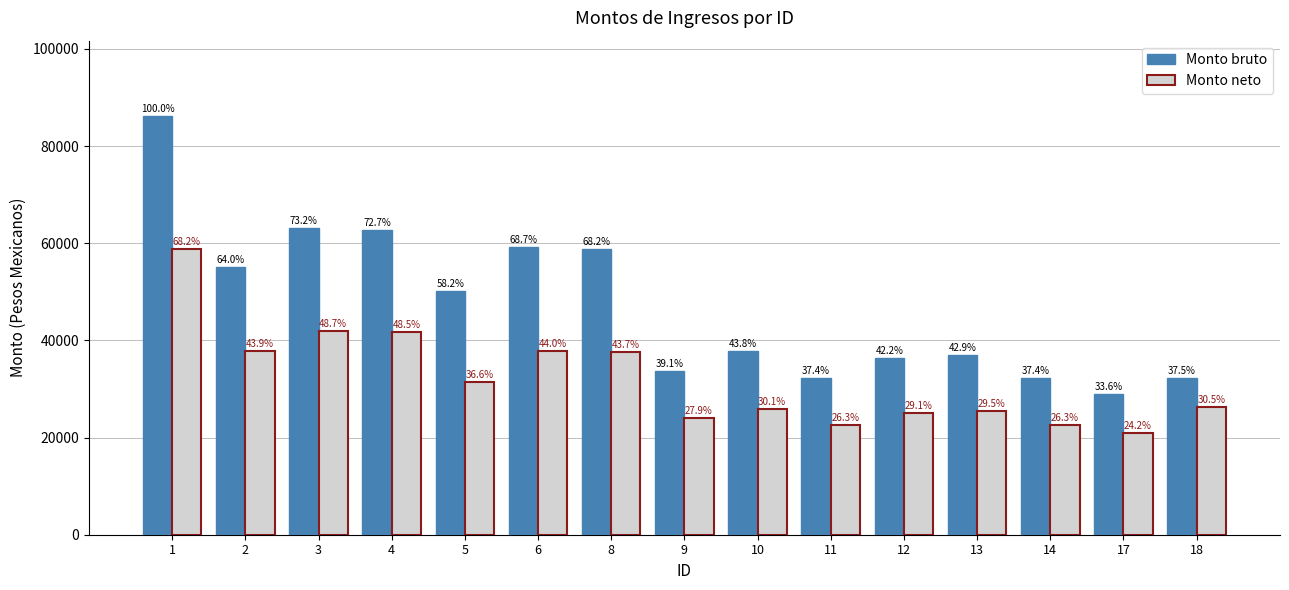

What is the difference between the second highest and minimum values in the Monto bruto series?

34167.5